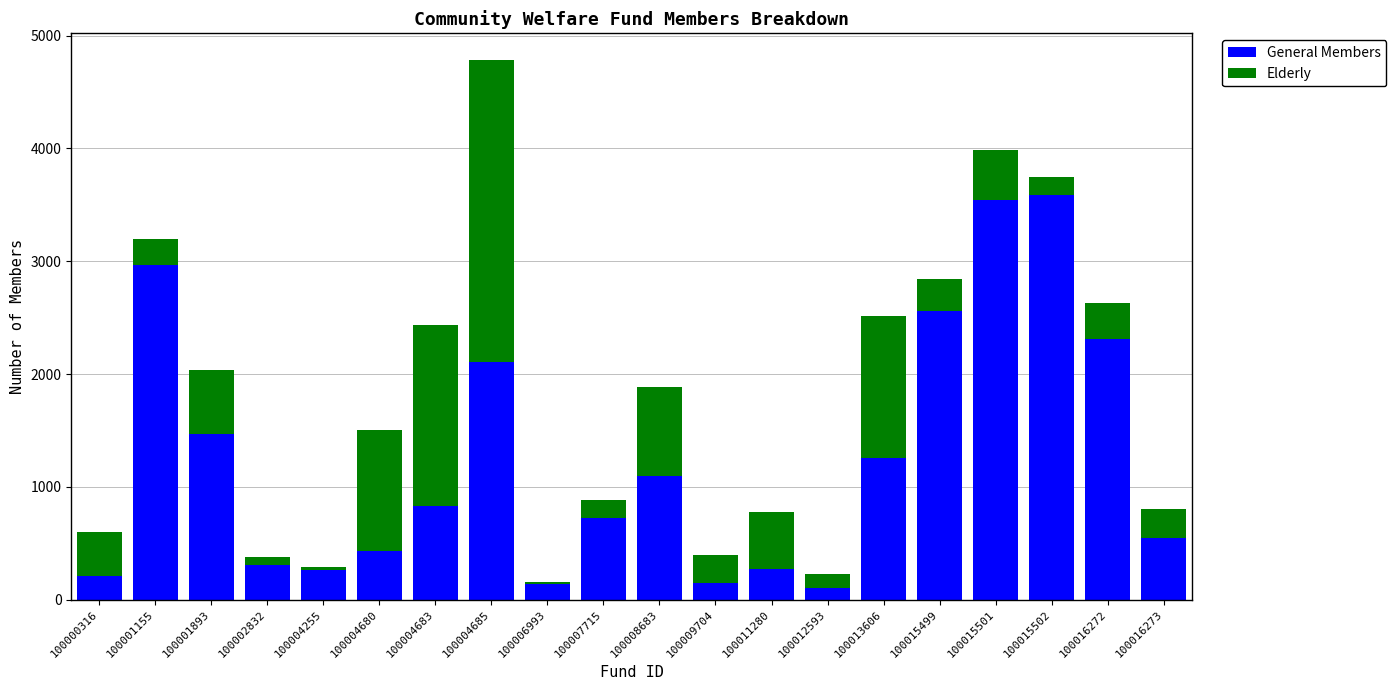

What is the highest value of the General Members series?

3589